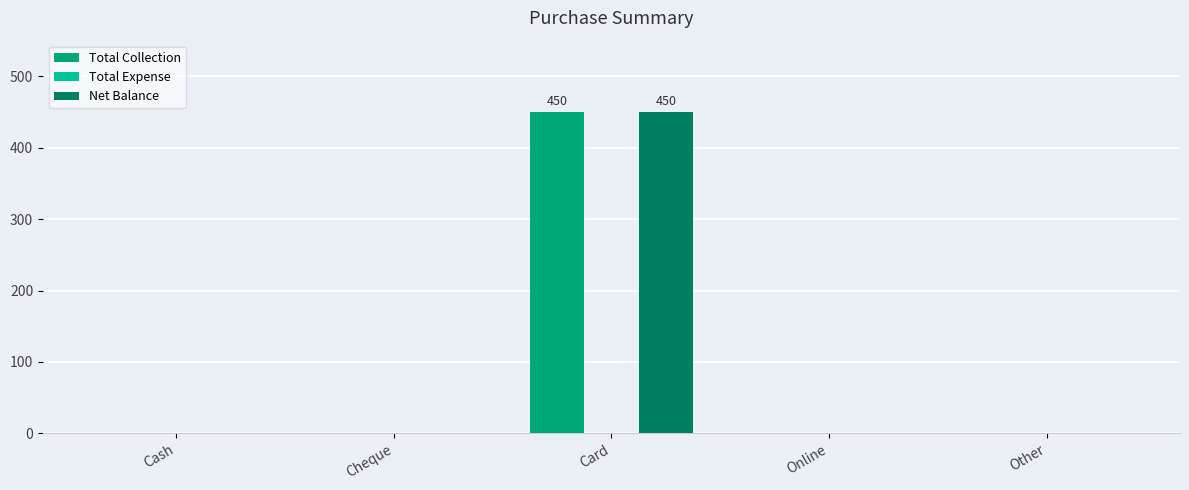

Read the Net Balance value at Card.

450